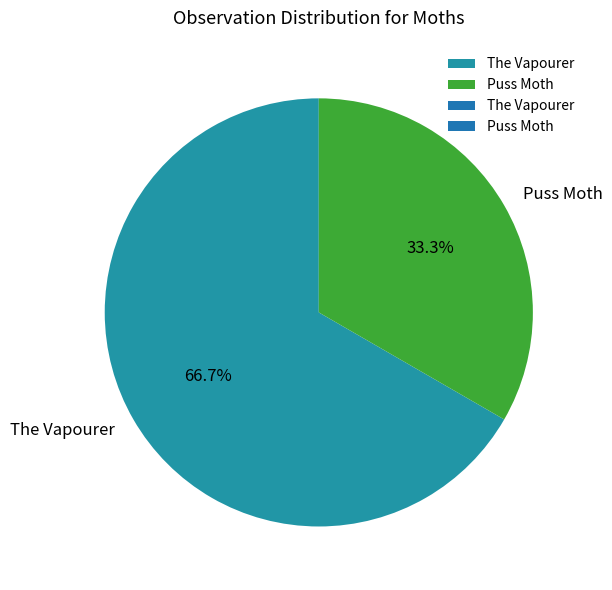

Is there a majority slice in this chart?

Yes